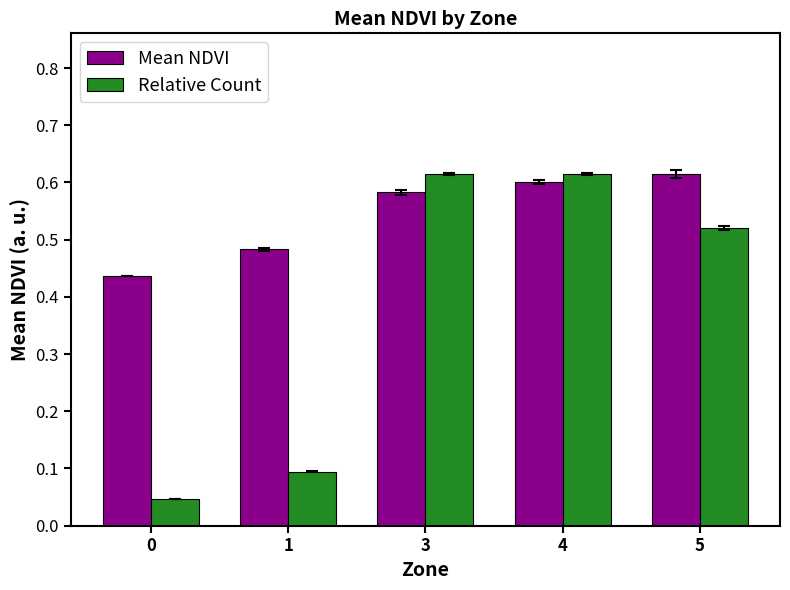

Count the Mean NDVI values in the range 0 to 1.

5